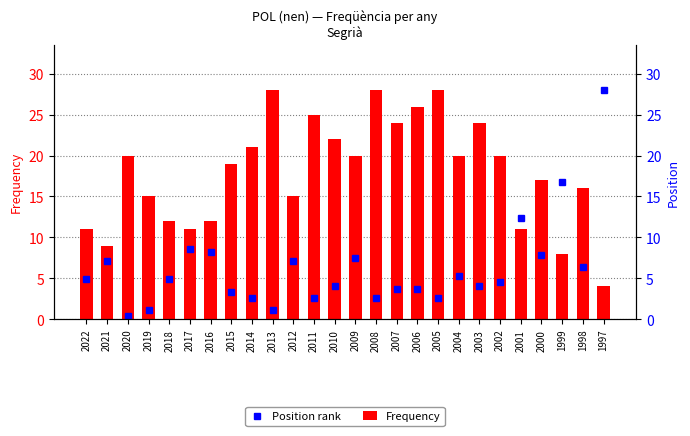

What is the difference between the maximum and minimum values in the Frequency series?

24.0